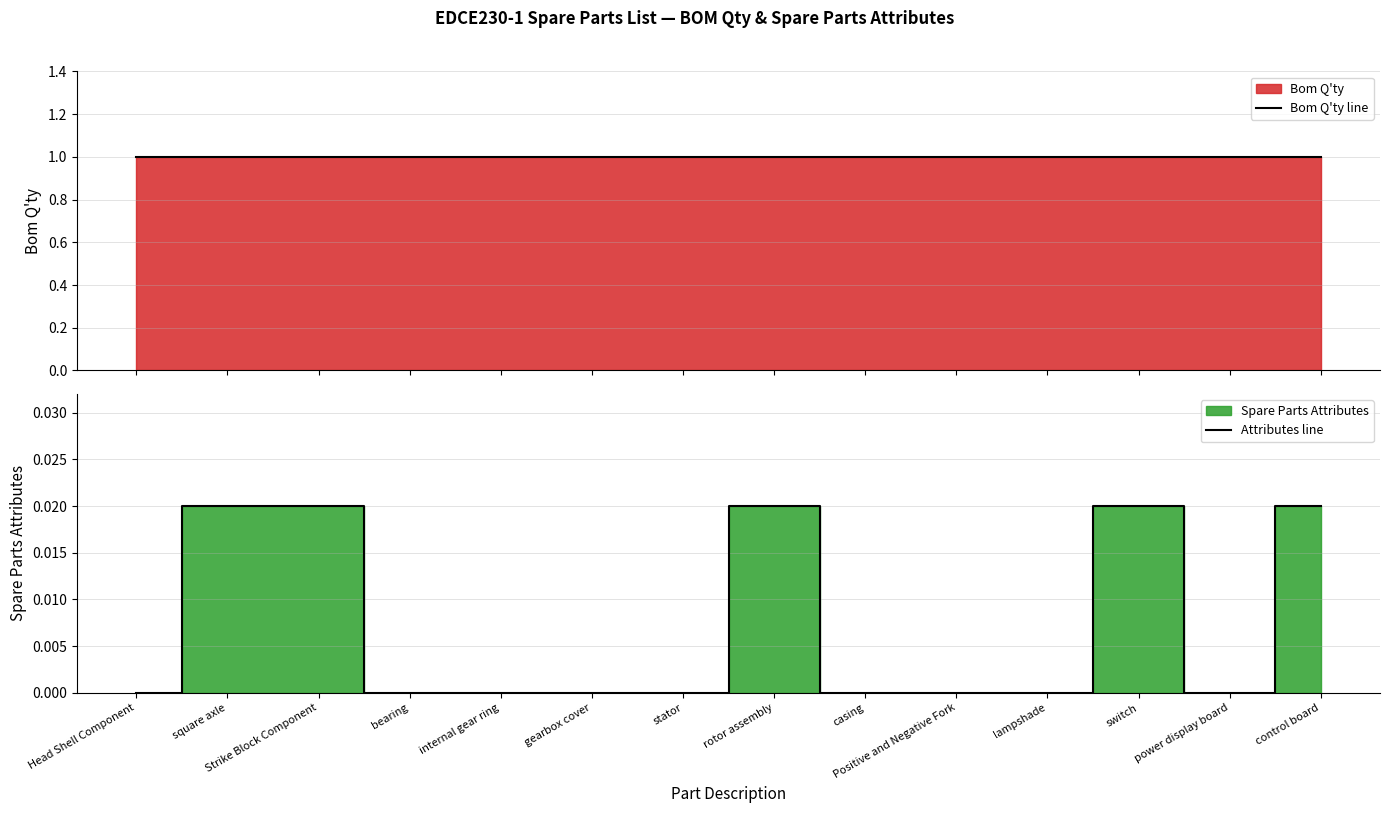

Which has a higher value, casing or control board?

casing